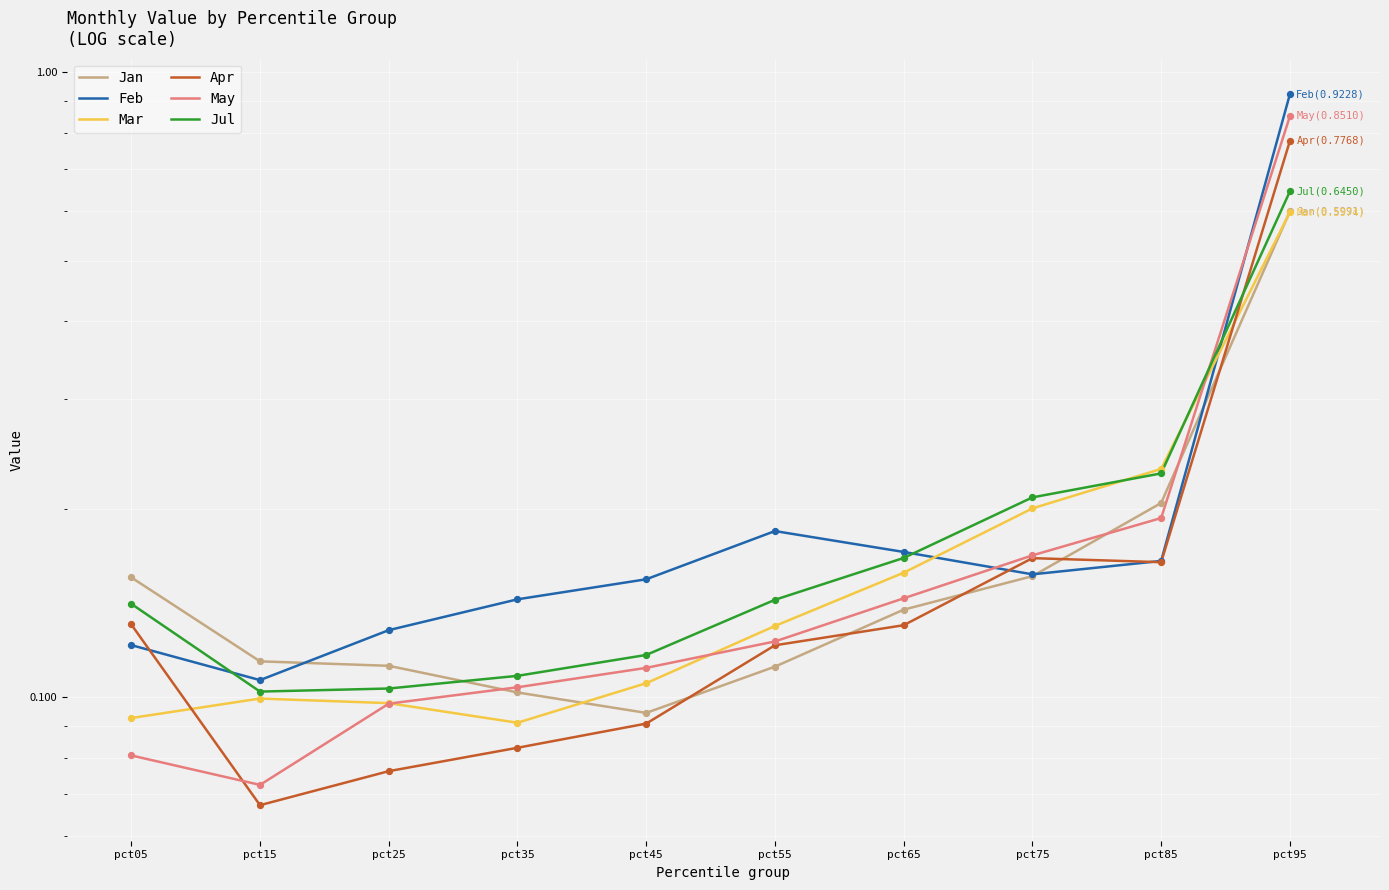

Which series has the widest spread of Y values?

Feb